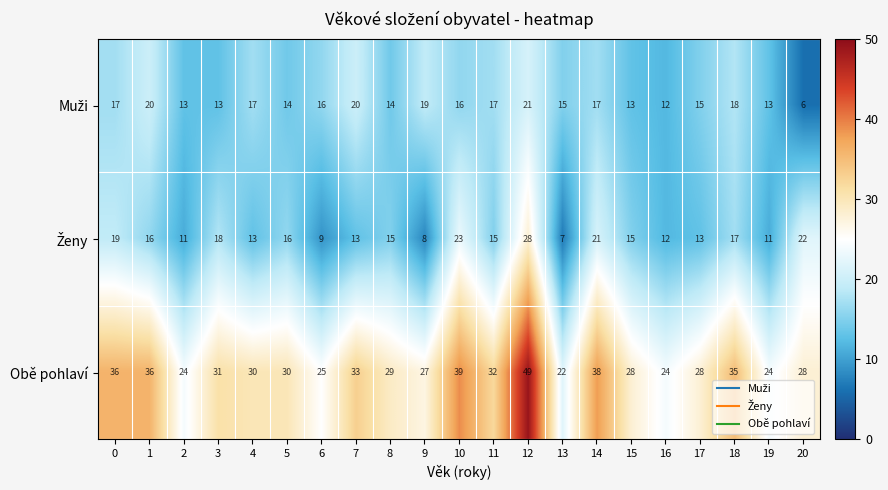

True or false: Obě pohlaví has a value of 9 at 13.

False